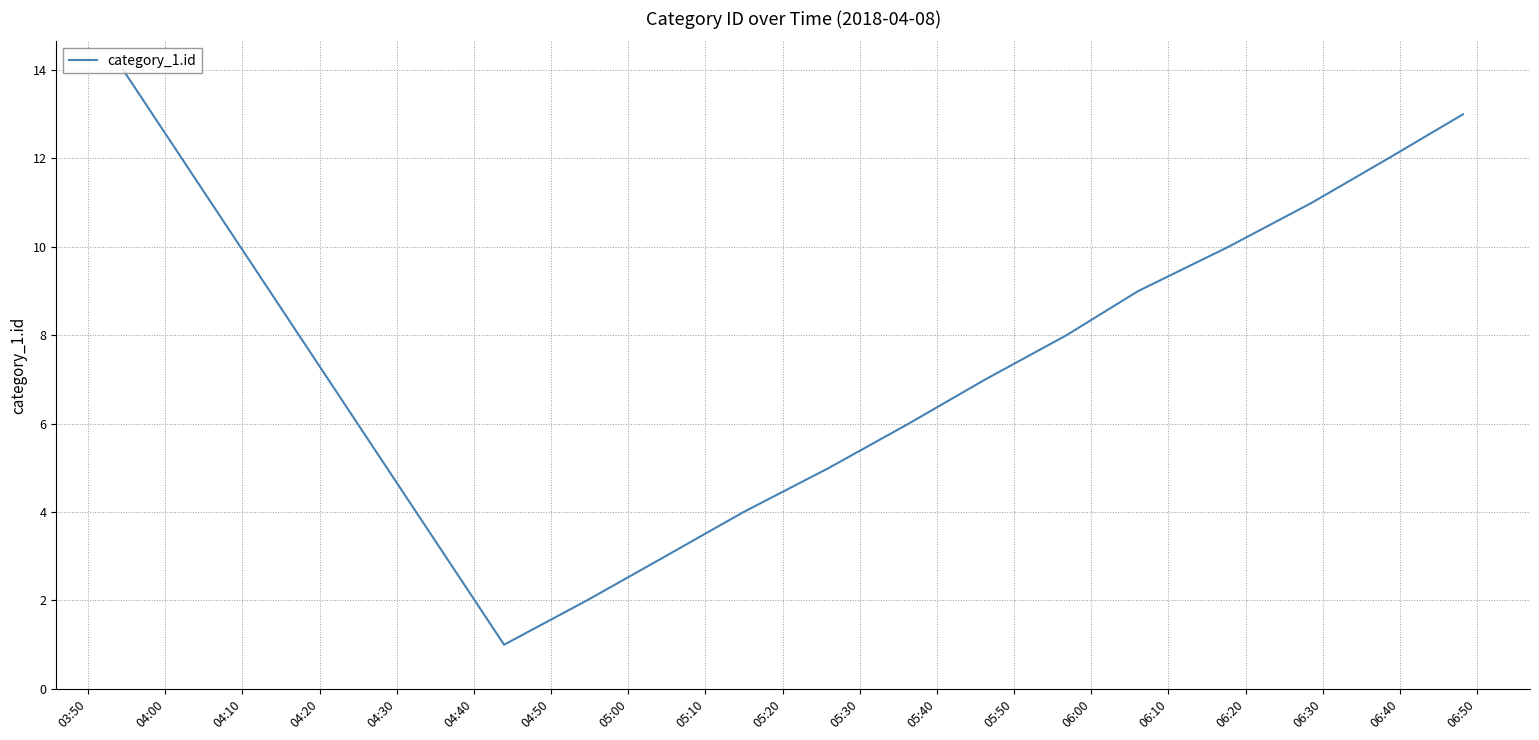

Count the number of categories in the chart.

14